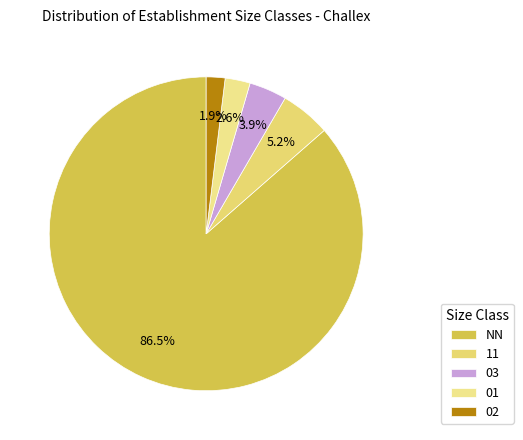

Rank the categories by value from highest to lowest.

NN, 11, 03, 01, 02